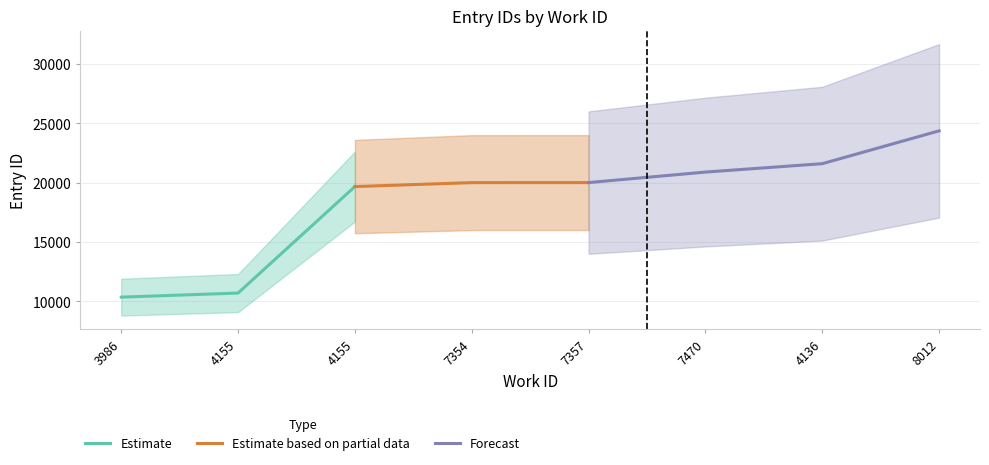

Is it true that the value at 4155 is 3420?

False